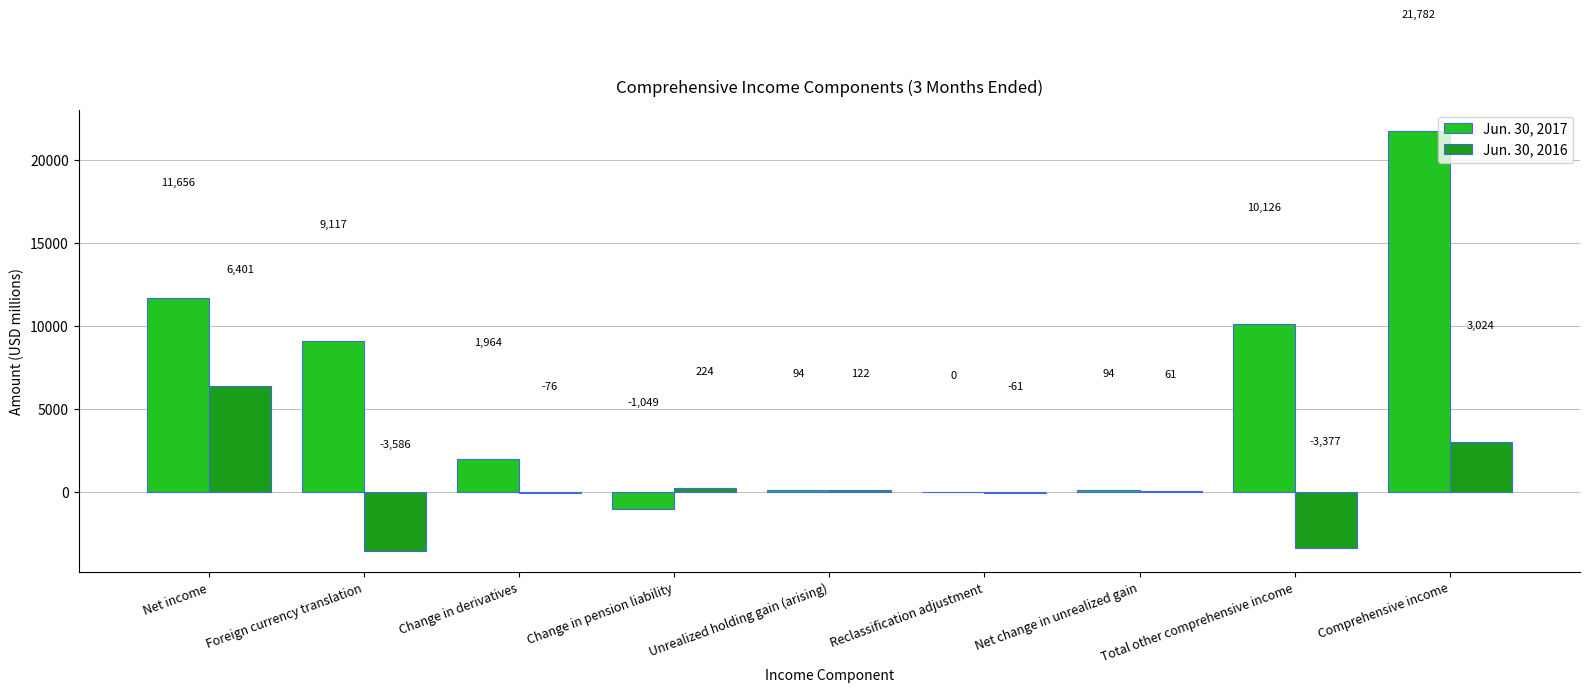

The Jun. 30, 2016 series shows 47 at Unrealized holding gain (arising). True or false?

False